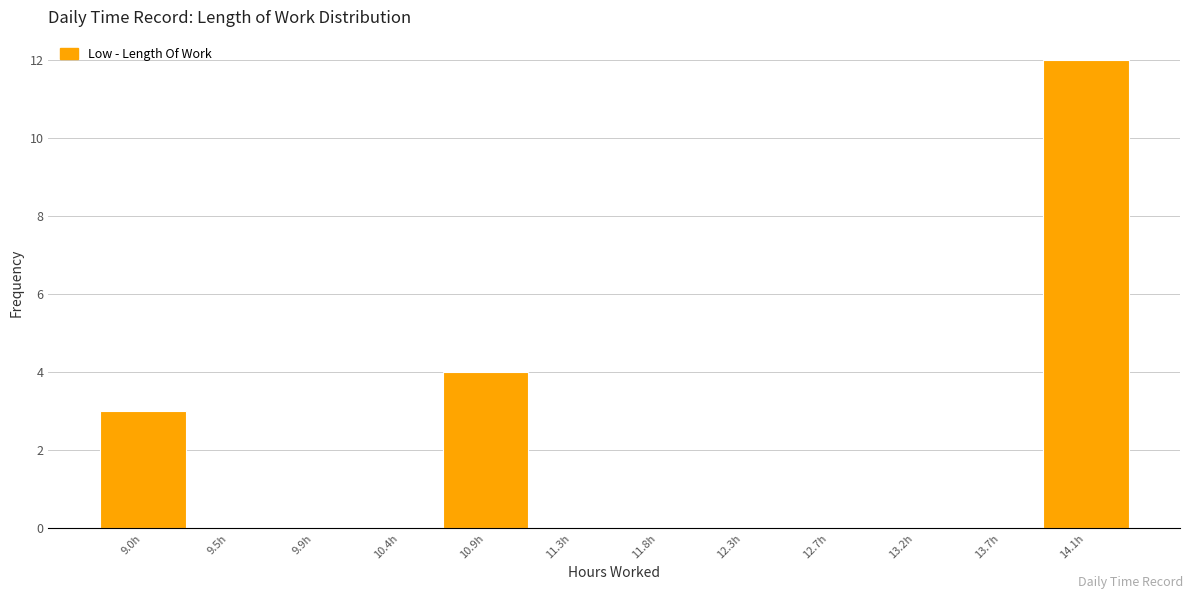

Which range on the x-axis has the tallest bar?

13.885 to 14.350